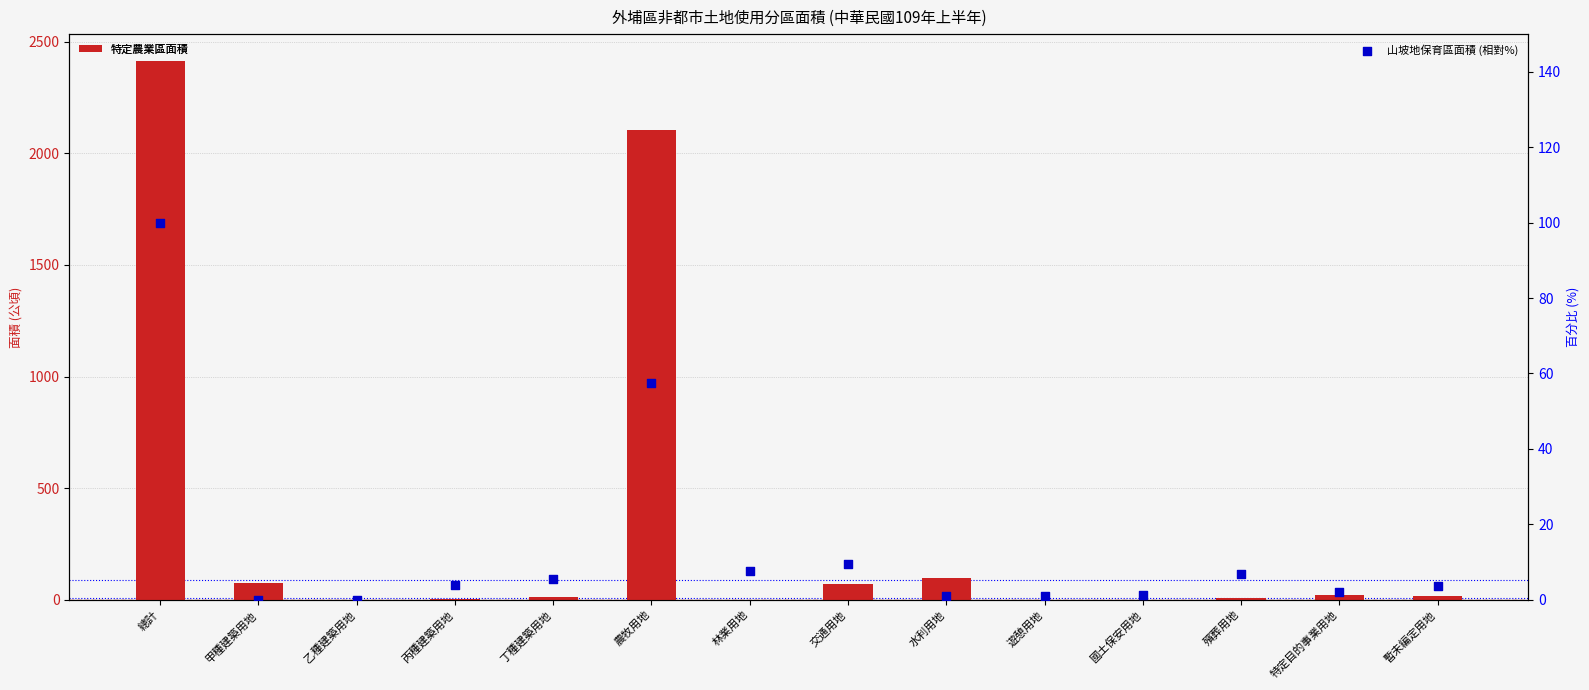

What are all the series names shown in the legend?

特定農業區面積, 山坡地保育區面積 (相對%)